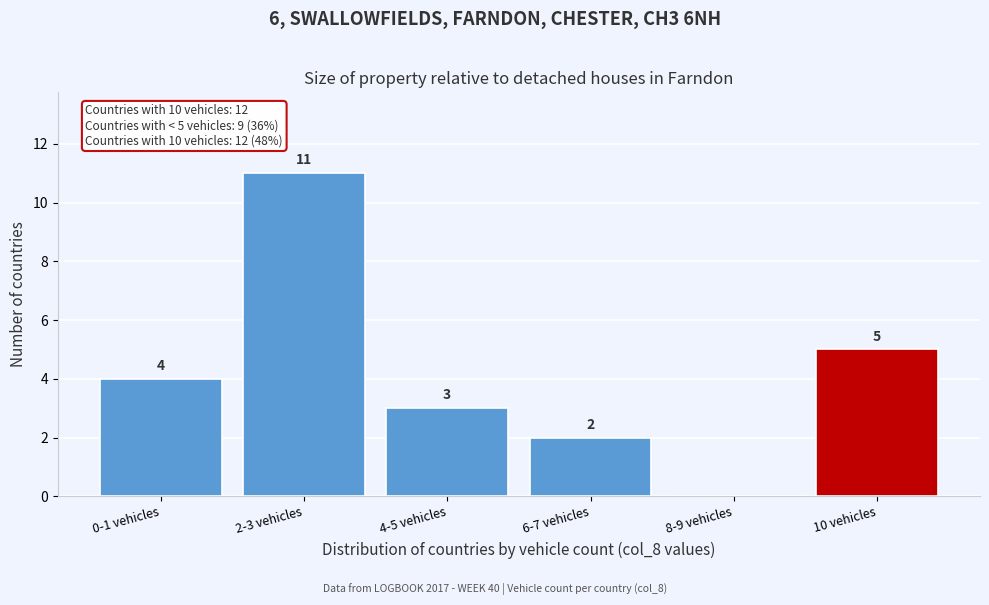

Reading left to right, transcribe all the data shown in this chart.

0-1 vehicles=4	2-3 vehicles=11	4-5 vehicles=3	6-7 vehicles=2	8-9 vehicles=0	10 vehicles=5